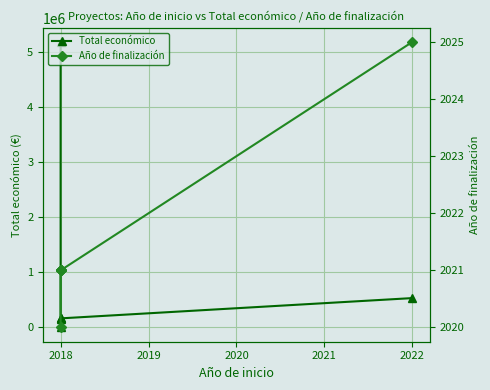

Which series has the widest spread of values?

Total económico